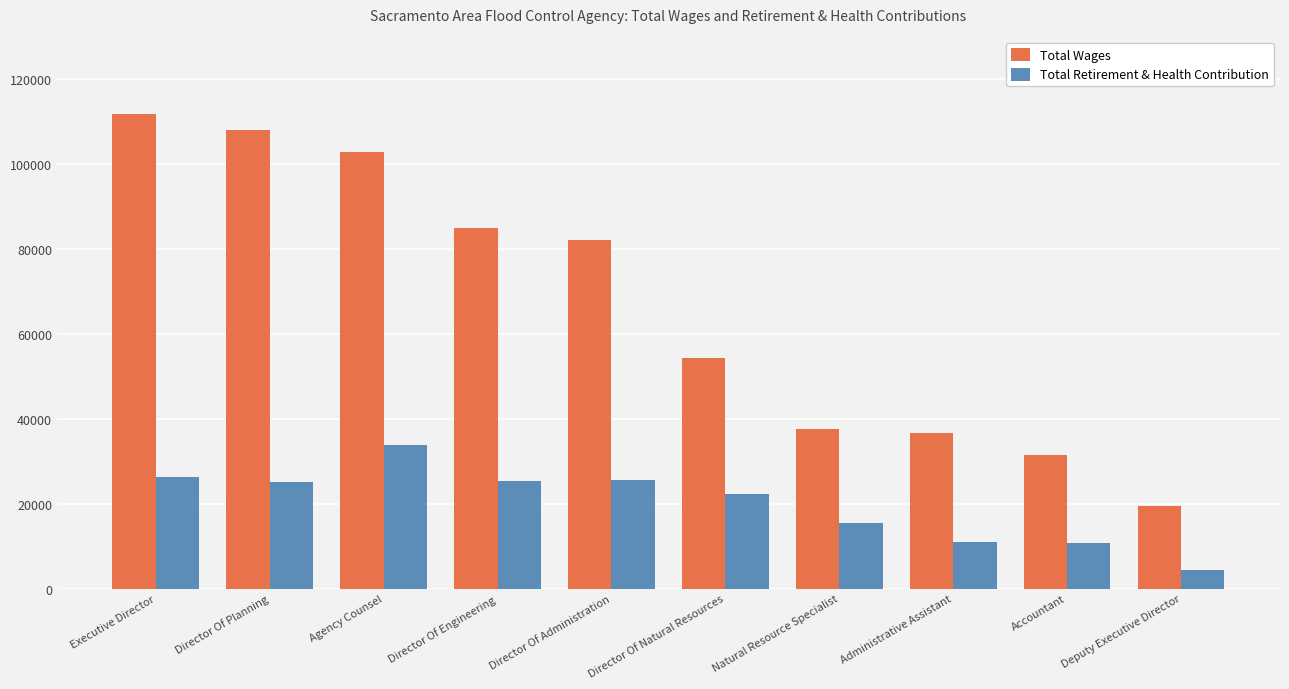

Does the chart contain any negative values?

No